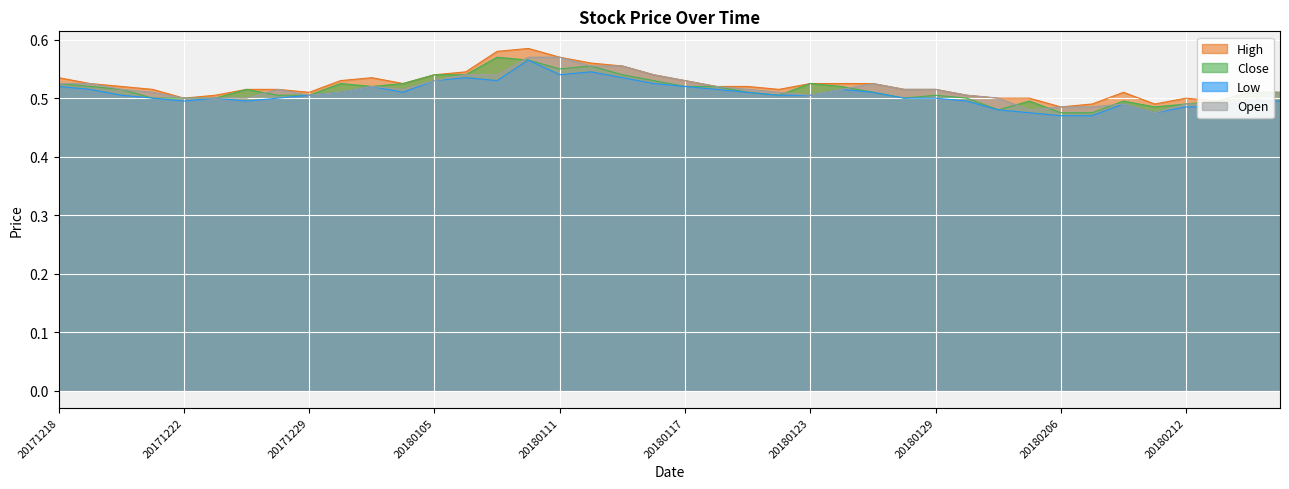

How many distinct data groups are displayed?

4